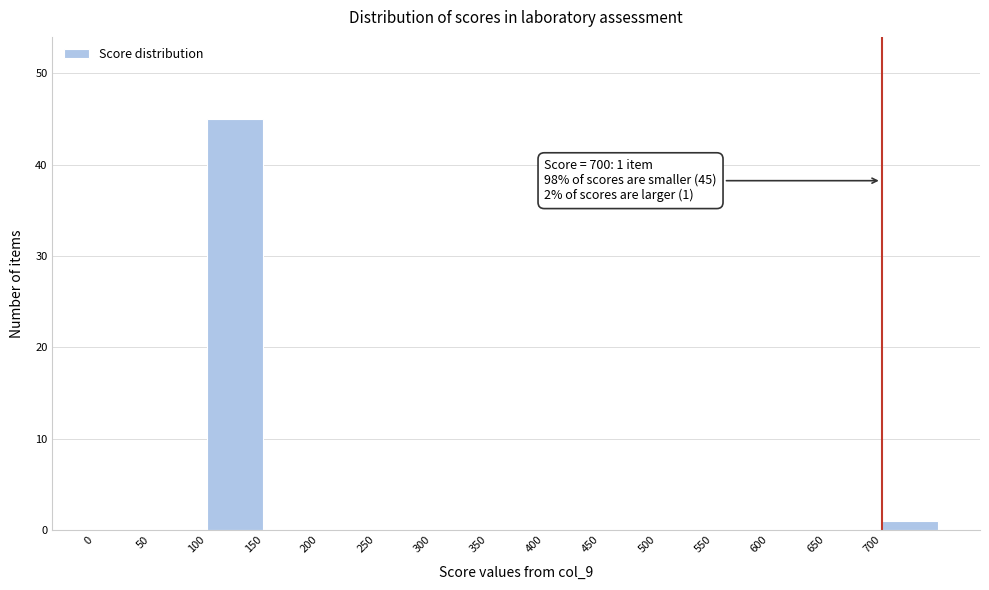

Over which range of the x-axis is the bar tallest?

100 to 150